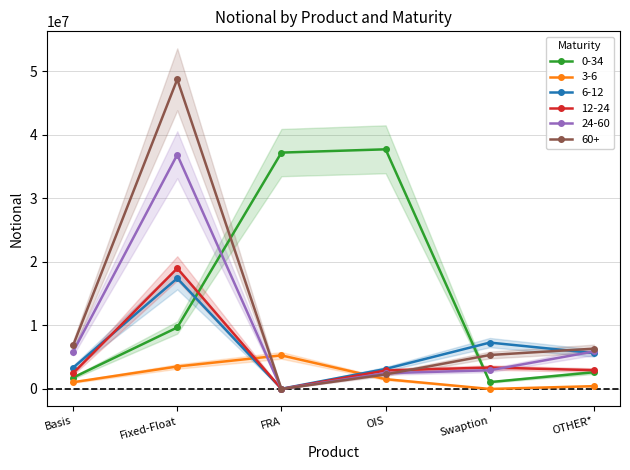

Does the chart display data point markers on the line(s)?

Yes